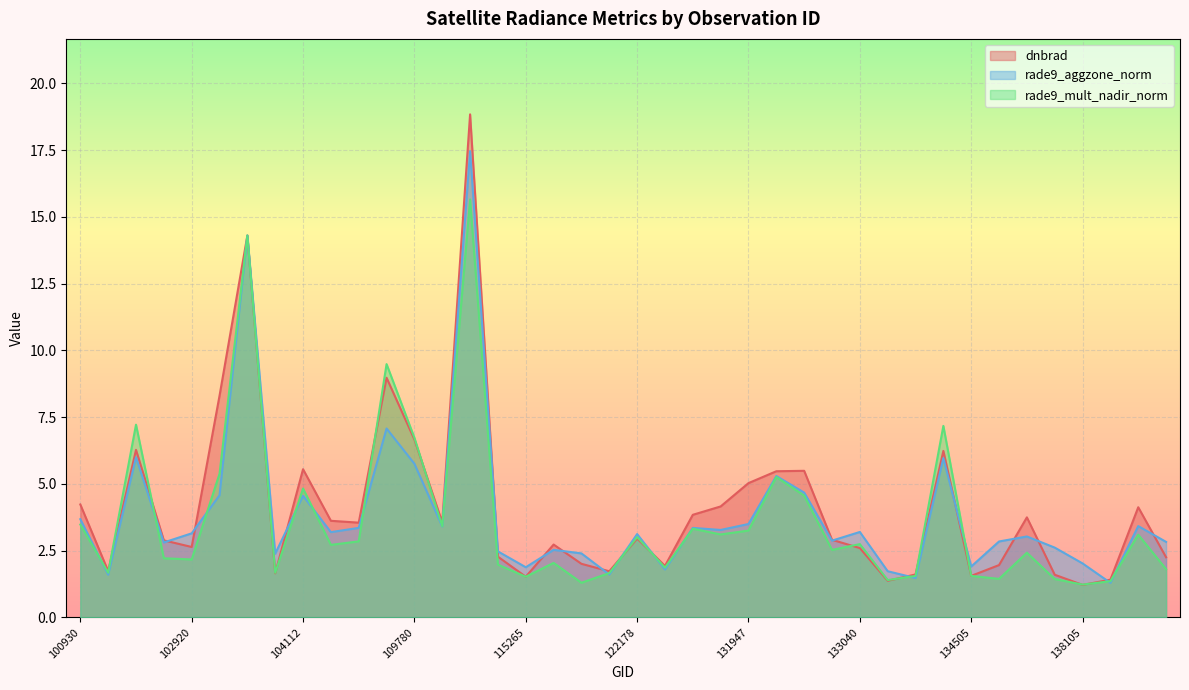

At 137916, list the series in order from largest to smallest.

rade9_aggzone_norm, dnbrad, rade9_mult_nadir_norm